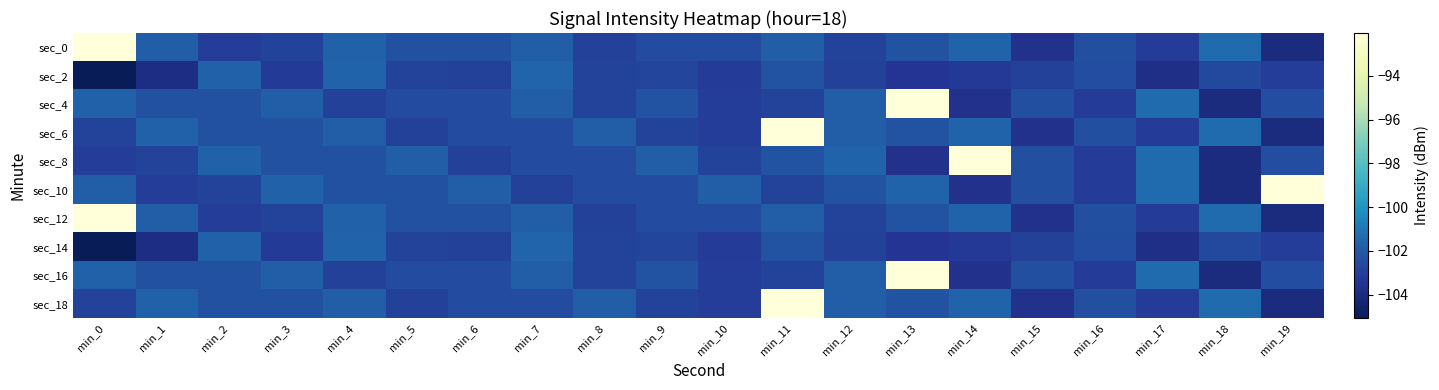

At min_18, list the series in order from largest to smallest.

sec_0, sec_6, sec_12, sec_18, sec_2, sec_14, sec_4, sec_8, sec_10, sec_16